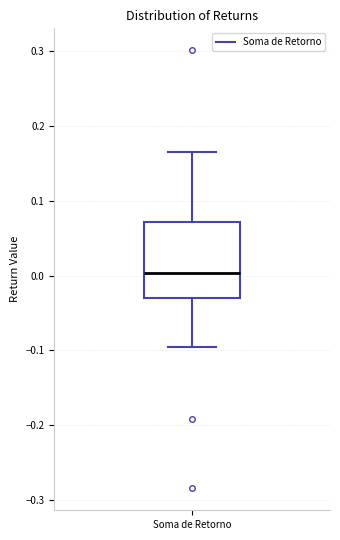

Transcribe this box plot: give where the median line is, the range the box spans, and where the two whiskers end, as read against the y-axis. The values are not printed on the chart, so give them approximately, as read against the axis.

median 0.00, box -0.03 to 0.07, whiskers -0.10 to 0.16